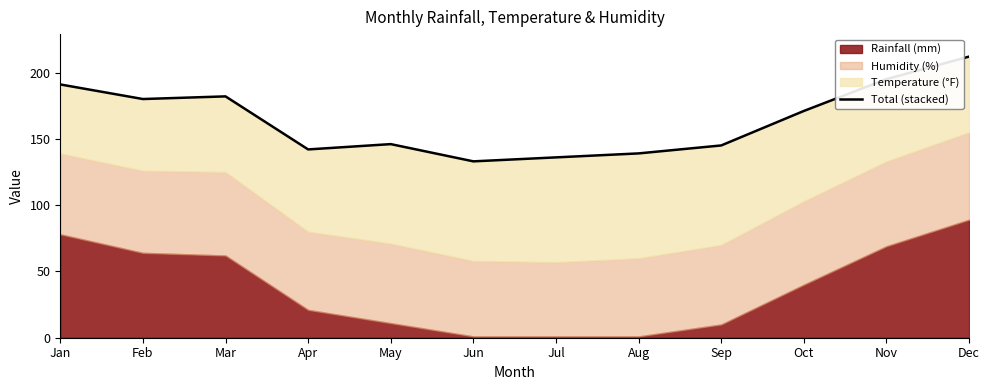

What is the minimum value shown in the chart?

133